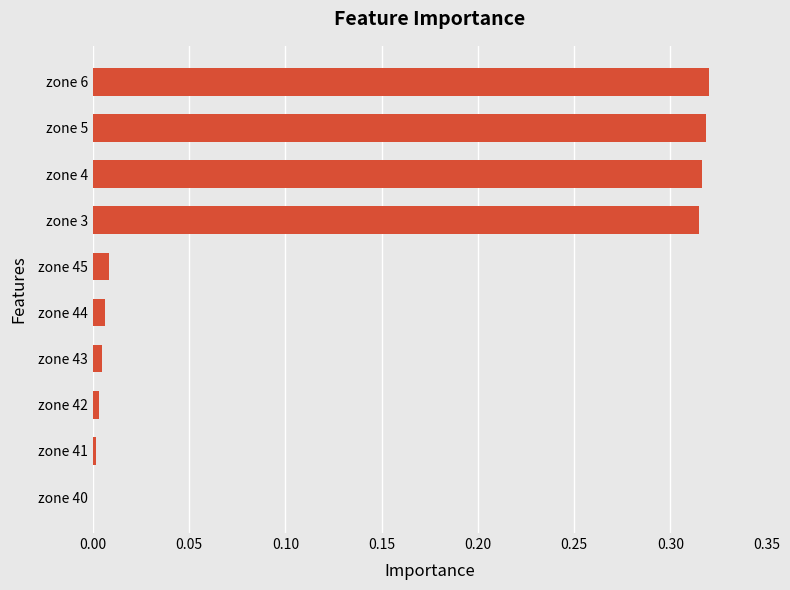

The value at zone 42 is 0.0. True or false?

True